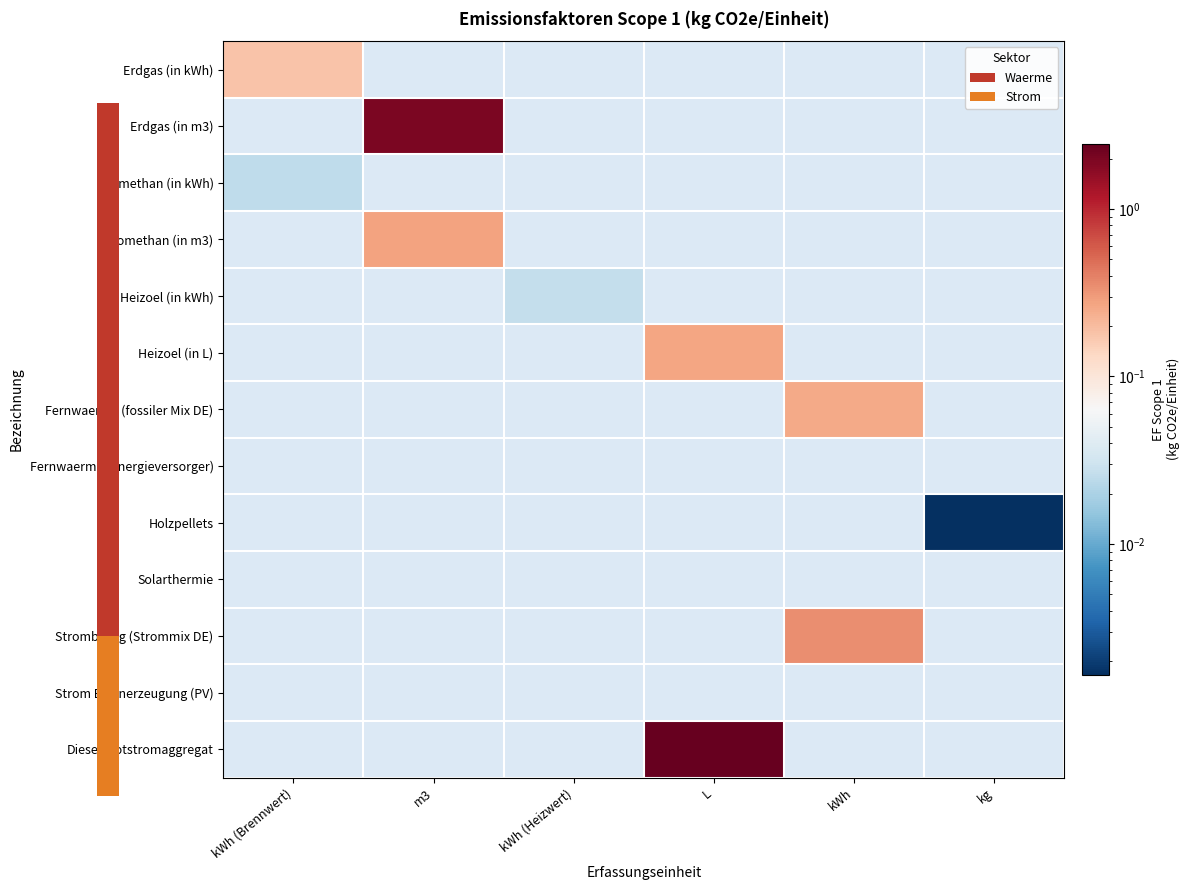

How many categories are shown in the chart?

6